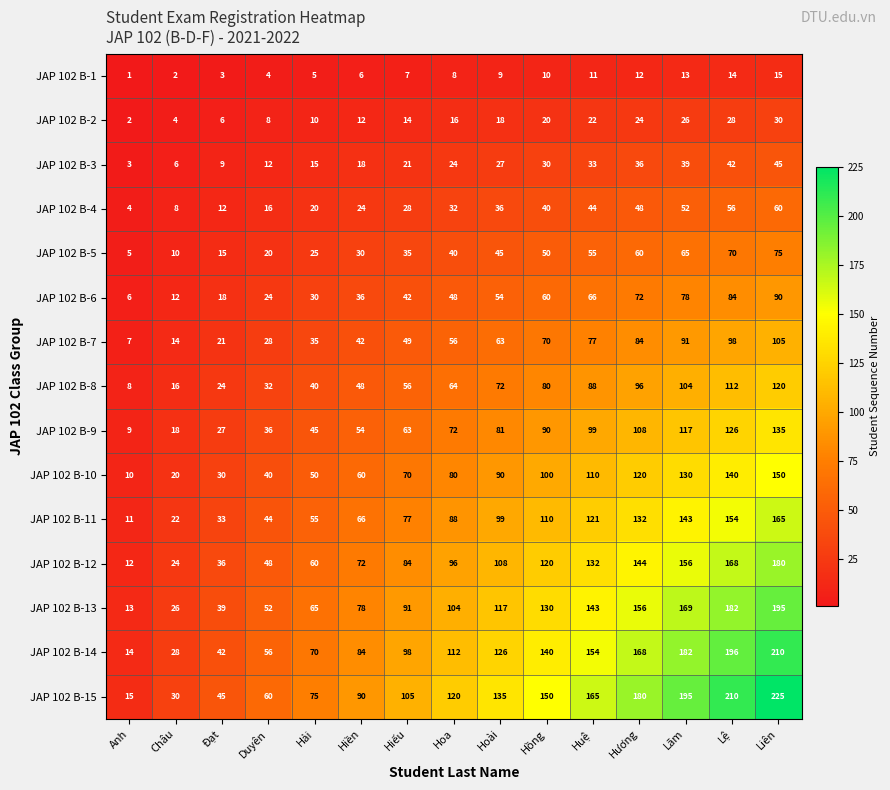

At which label is JAP 102 B-11 closest to 88?

Hoa